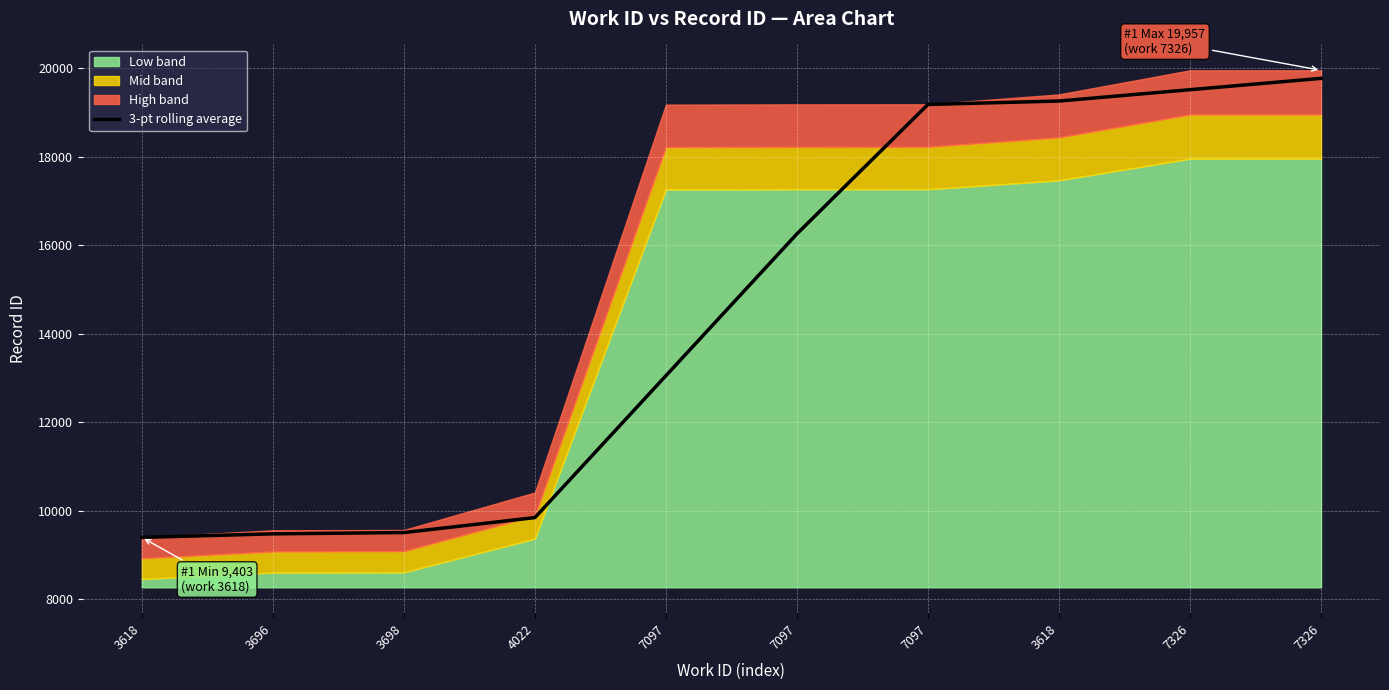

What is the minimum value shown in the chart?

9403.0